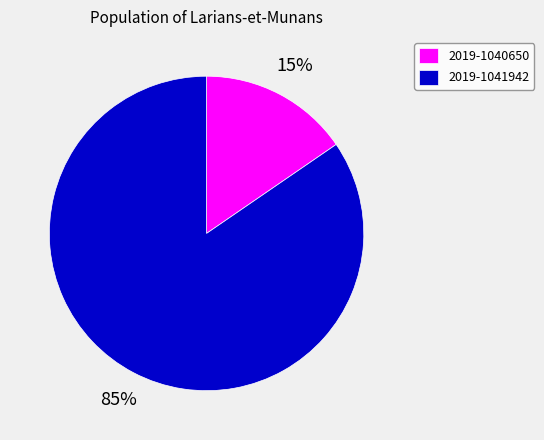

Is the sum of 2019-1040650 and 2019-1041942 greater than half?

Yes